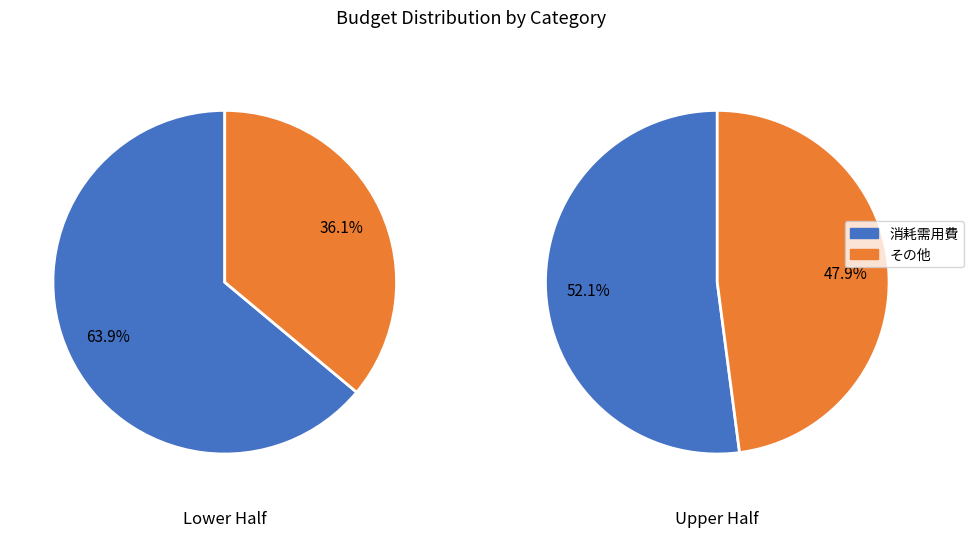

The 1 slice represents 33% of the pie. True or false?

False